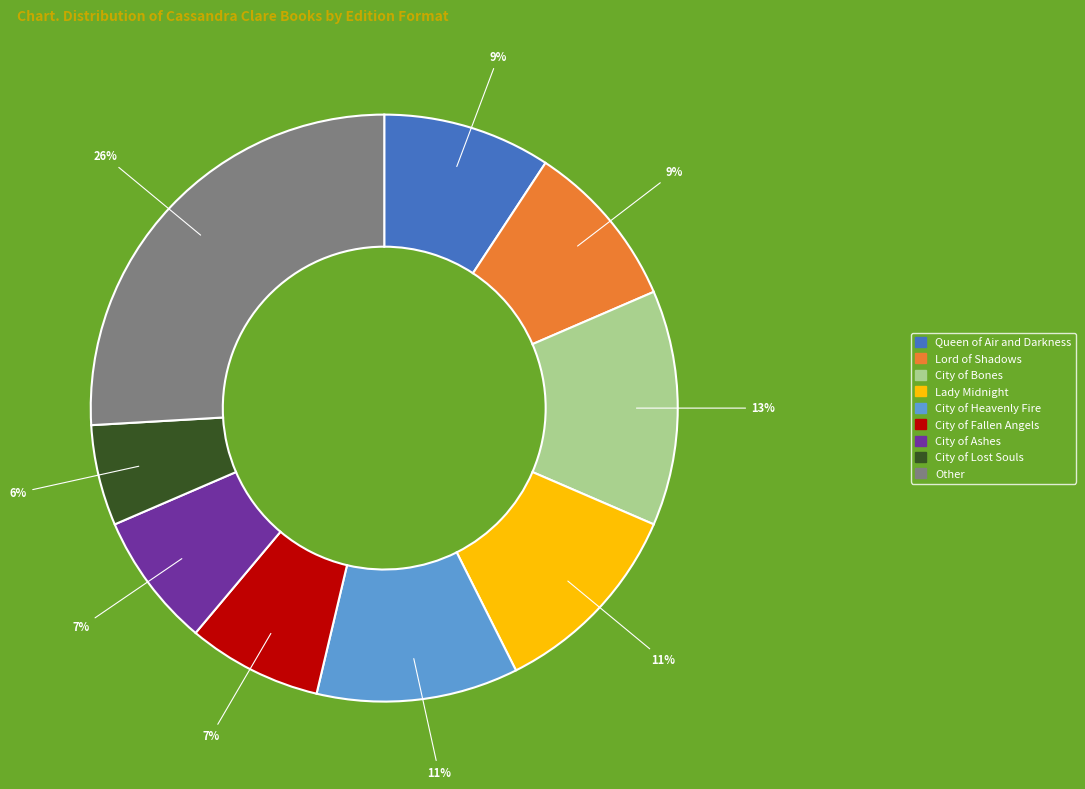

How many slices are in this pie chart?

9